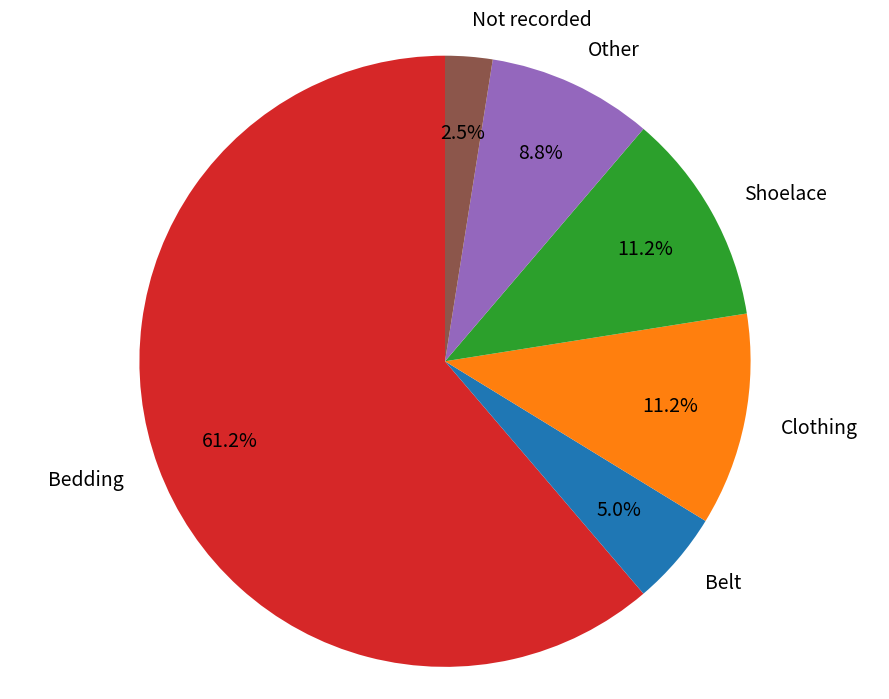

How much of the chart is everything except Belt?

95.0%